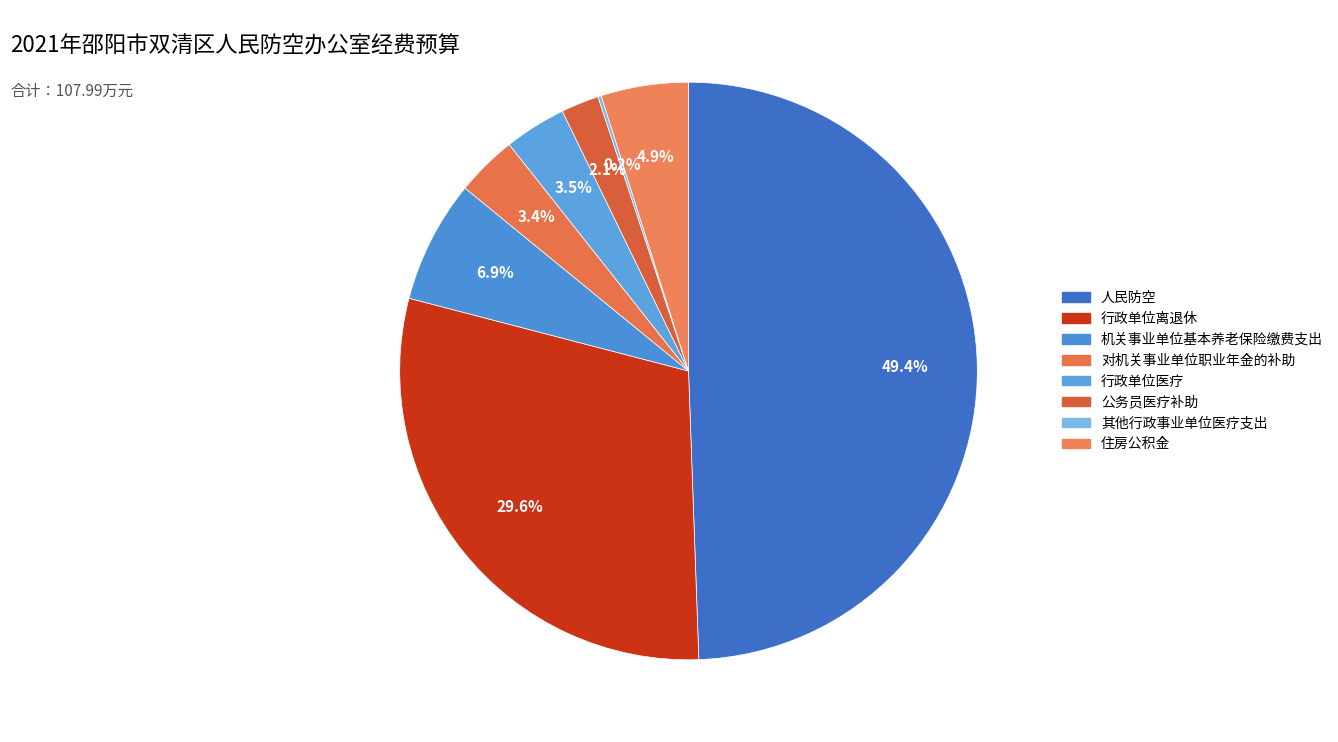

How many slices are in this pie chart?

8